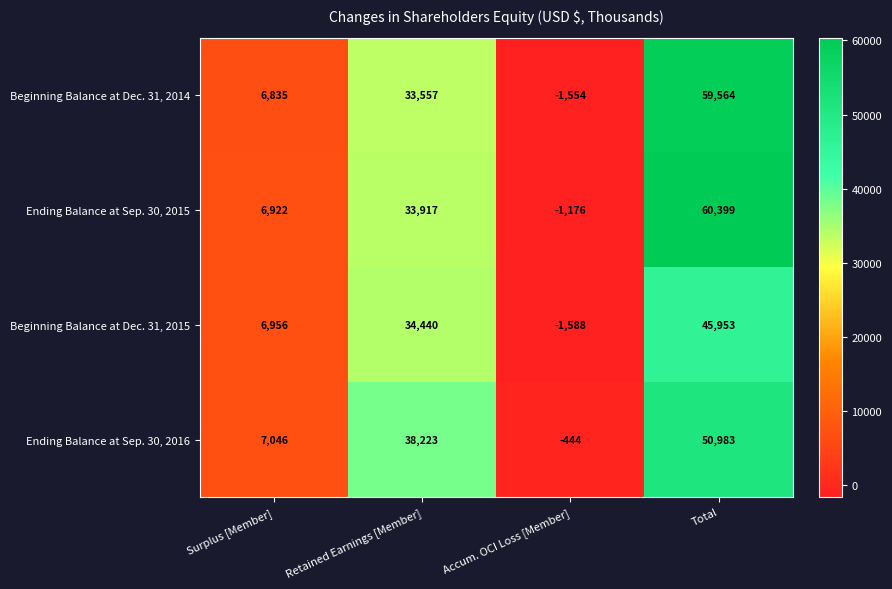

The value of Ending Balance at Sep. 30, 2016 at Total is 50983. True or false?

True